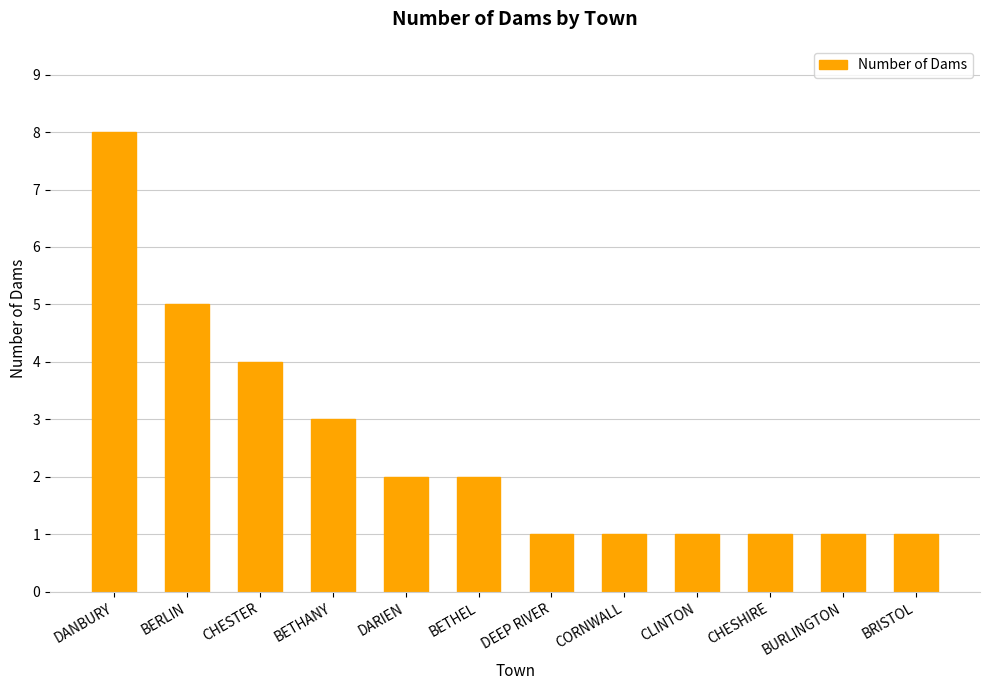

Approximately how many times larger is the value at DANBURY compared to CHESHIRE?

8.0